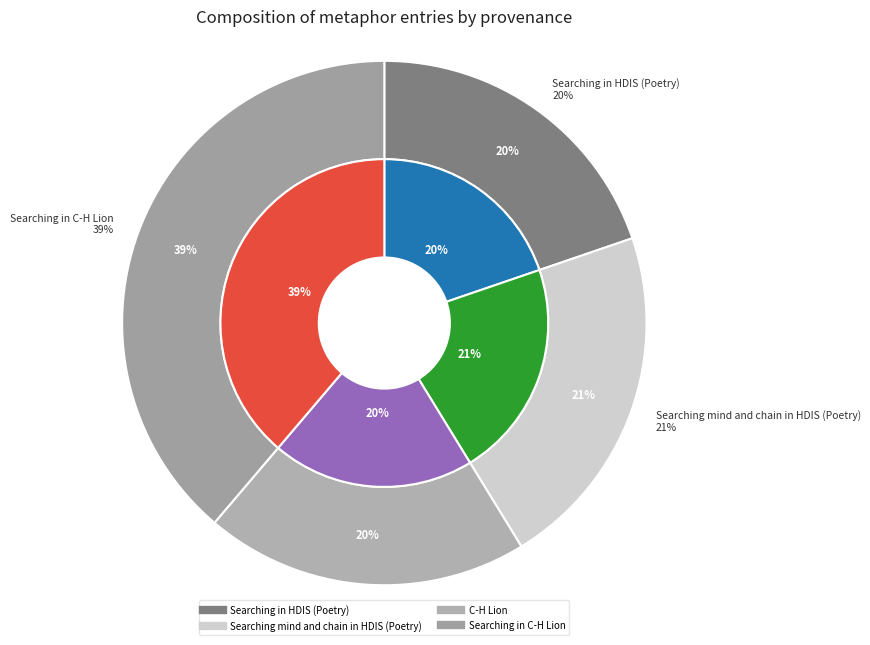

Is Searching in HDIS (Poetry) the majority of the pie?

No